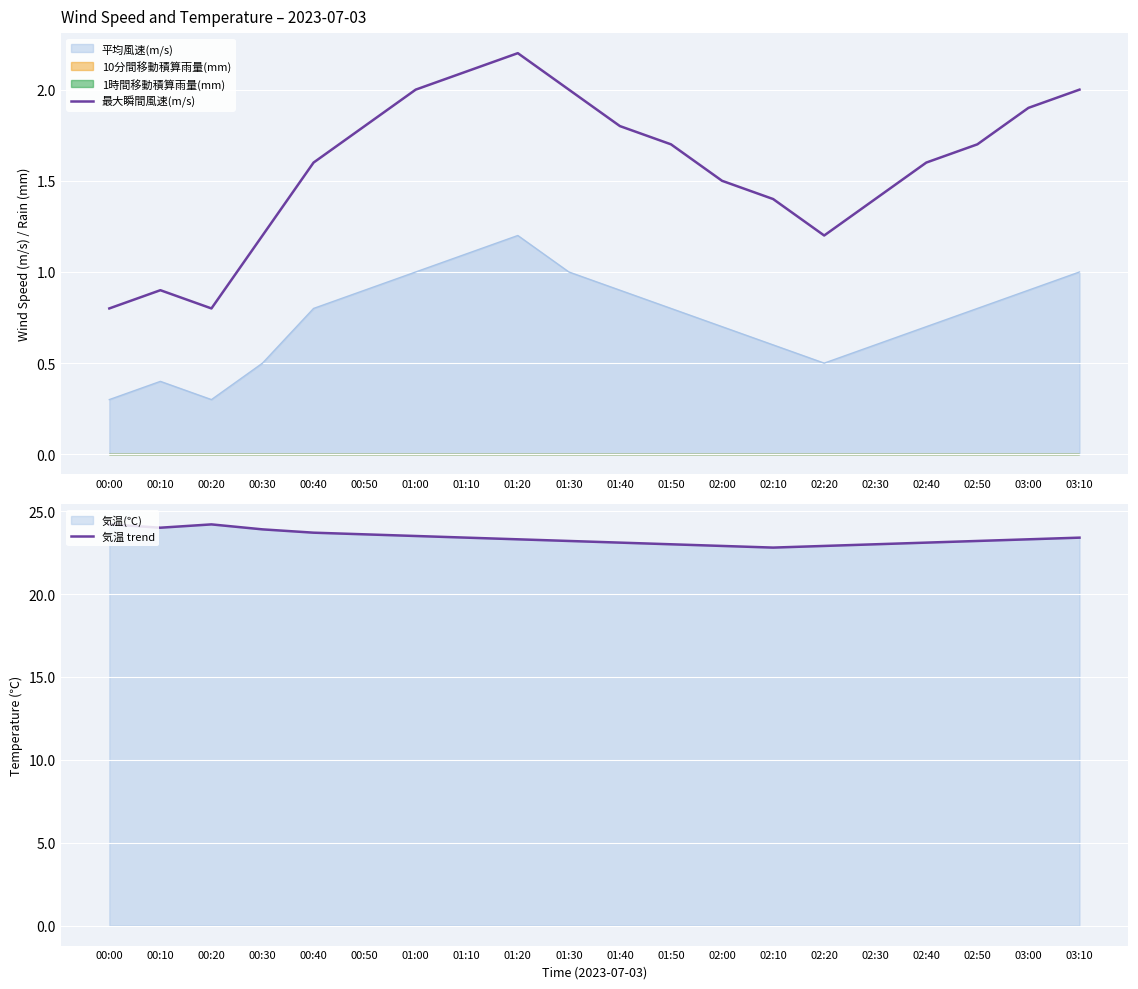

What is the difference between the maximum and minimum values in the 気温 trend series?

1.4